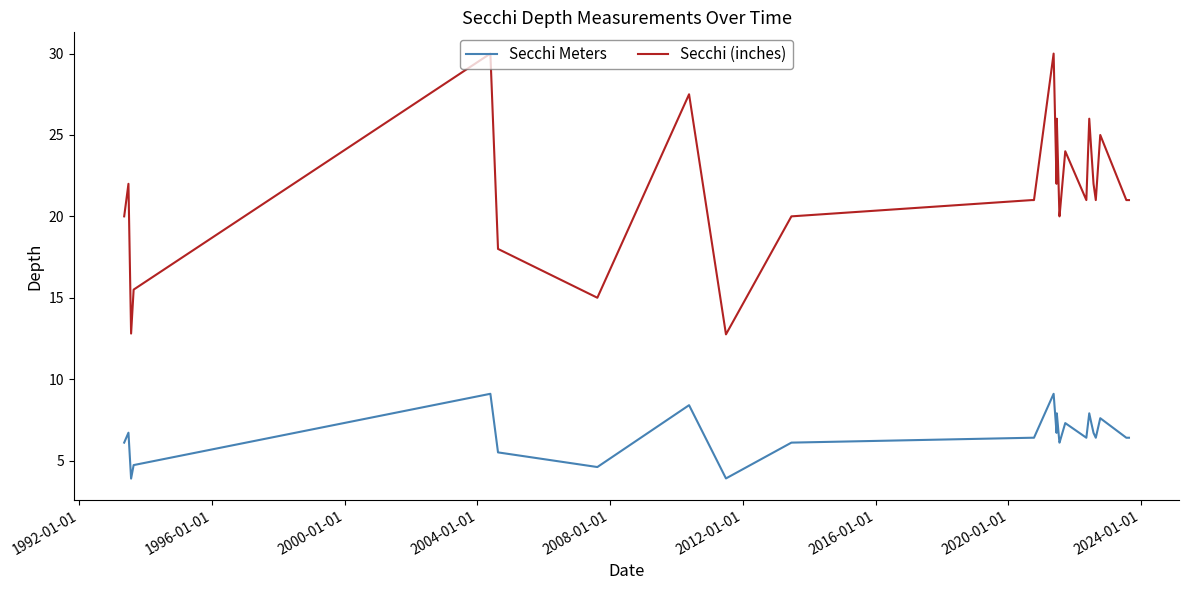

Which series has the widest spread of values?

Secchi (inches)